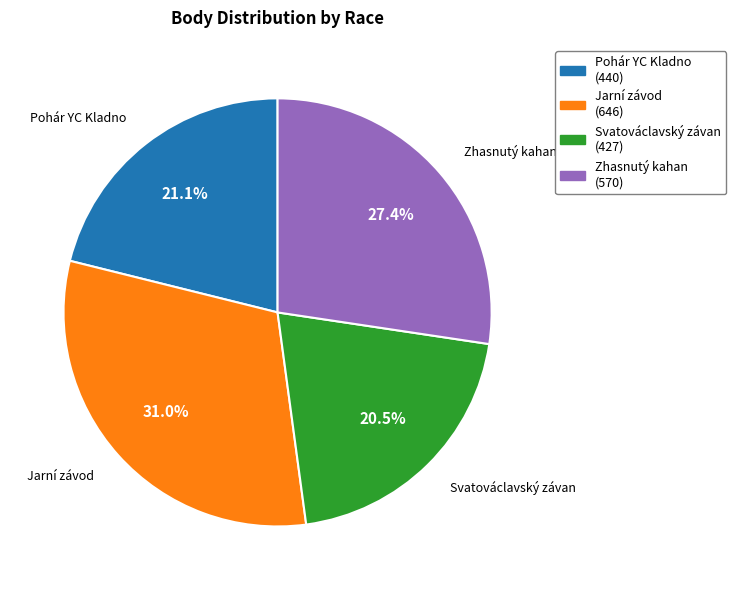

Does Svatováclavský závan account for over 50% of the chart?

No